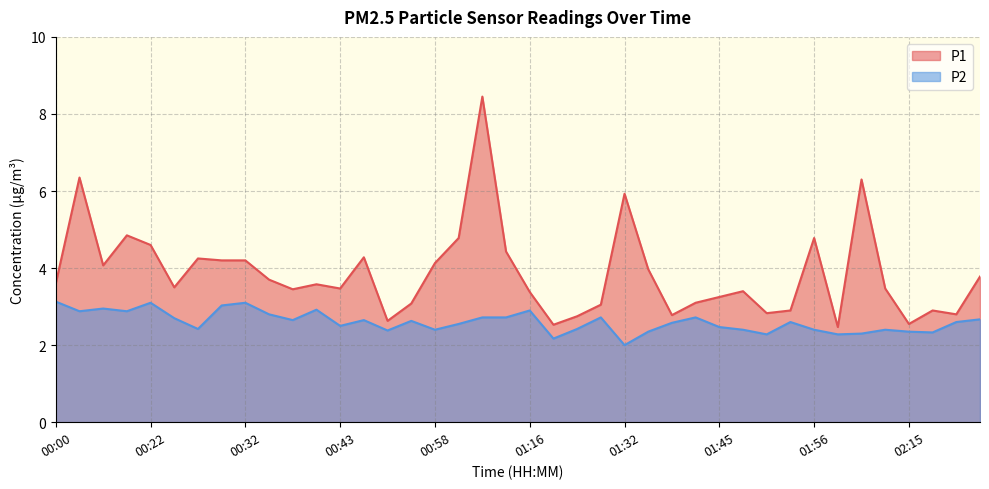

Which series has the largest range (max minus min)?

P1